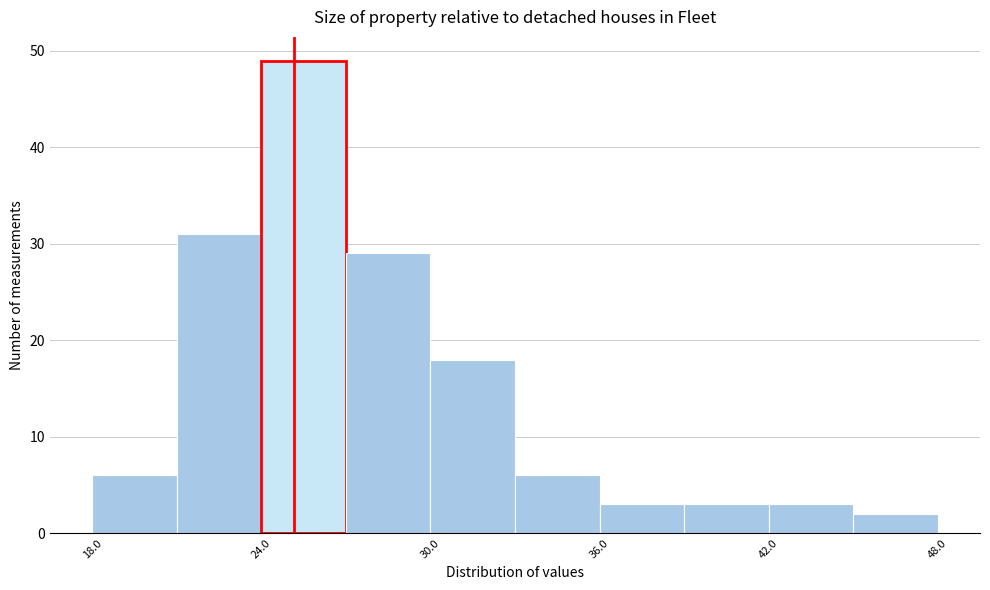

Around what value on the x-axis is the tallest bar? Give the approximate position of its centre, as read against the axis.

26